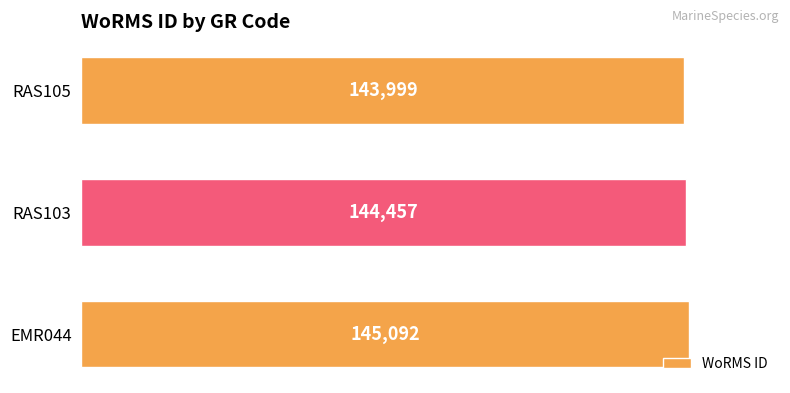

Reading top to bottom, transcribe all the data shown in this chart.

RAS105=143999	RAS103=144457	EMR044=145092